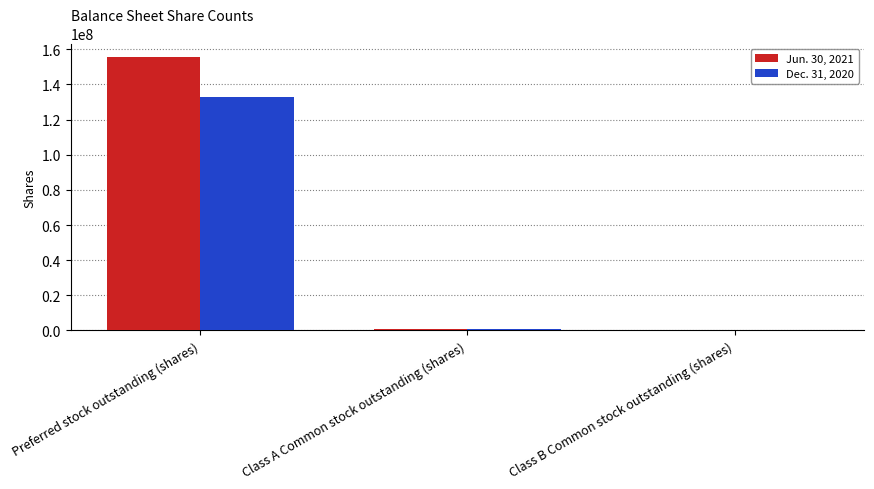

What is the maximum value shown in the chart?

155521633